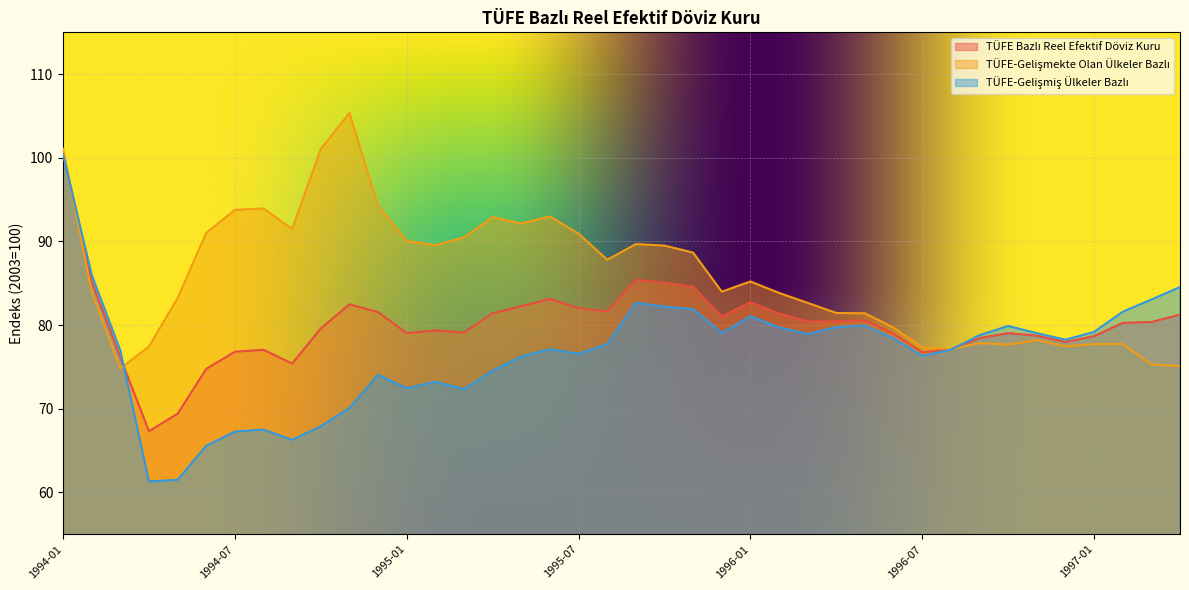

Reading left to right, transcribe all the data shown in this chart.

TÜFE Bazlı Reel Efektif Döviz Kuru: 1994-01=100.7	1994-02=85.2	1994-03=76.1	1994-04=67.3	1994-05=69.4	1994-06=74.8	1994-07=76.8	1994-08=77.0	1994-09=75.4	1994-10=79.6	1994-11=82.5	1994-12=81.5	1995-01=79.0	1995-02=79.4	1995-03=79.1	1995-04=81.4	1995-05=82.3	1995-06=83.1	1995-07=82.0	1995-08=81.6	1995-09=85.4	1995-10=85.1	1995-11=84.6	1995-12=81.0	1996-01=82.7	1996-02=81.4	1996-03=80.4	1996-04=80.5	1996-05=80.6	1996-06=79.0	1996-07=76.8	1996-08=77.1	1996-09=78.5	1996-10=79.0	1996-11=78.7	1996-12=78.0	1997-01=78.7	1997-02=80.3	1997-03=80.4	1997-04=81.2
TÜFE-Gelişmekte Olan Ülkeler Bazlı: 1994-01=101.1	1994-02=83.9	1994-03=74.8	1994-04=77.5	1994-05=83.2	1994-06=91.0	1994-07=93.8	1994-08=94.0	1994-09=91.5	1994-10=101.1	1994-11=105.4	1994-12=94.2	1995-01=90.1	1995-02=89.6	1995-03=90.5	1995-04=92.9	1995-05=92.2	1995-06=93.0	1995-07=90.9	1995-08=87.8	1995-09=89.7	1995-10=89.5	1995-11=88.7	1995-12=84.0	1996-01=85.2	1996-02=83.8	1996-03=82.7	1996-04=81.5	1996-05=81.4	1996-06=79.7	1996-07=77.3	1996-08=77.1	1996-09=77.8	1996-10=77.7	1996-11=78.2	1996-12=77.5	1997-01=77.7	1997-02=77.7	1997-03=75.3	1997-04=75.1
TÜFE-Gelişmiş Ülkeler Bazlı: 1994-01=100.4	1994-02=86.0	1994-03=77.0	1994-04=61.3	1994-05=61.5	1994-06=65.6	1994-07=67.3	1994-08=67.5	1994-09=66.3	1994-10=67.9	1994-11=70.1	1994-12=74.0	1995-01=72.5	1995-02=73.2	1995-03=72.3	1995-04=74.5	1995-05=76.3	1995-06=77.1	1995-07=76.6	1995-08=77.7	1995-09=82.7	1995-10=82.2	1995-11=81.9	1995-12=79.1	1996-01=81.1	1996-02=79.7	1996-03=78.9	1996-04=79.8	1996-05=80.0	1996-06=78.4	1996-07=76.3	1996-08=77.1	1996-09=78.8	1996-10=79.9	1996-11=79.0	1996-12=78.3	1997-01=79.2	1997-02=81.6	1997-03=83.1	1997-04=84.5